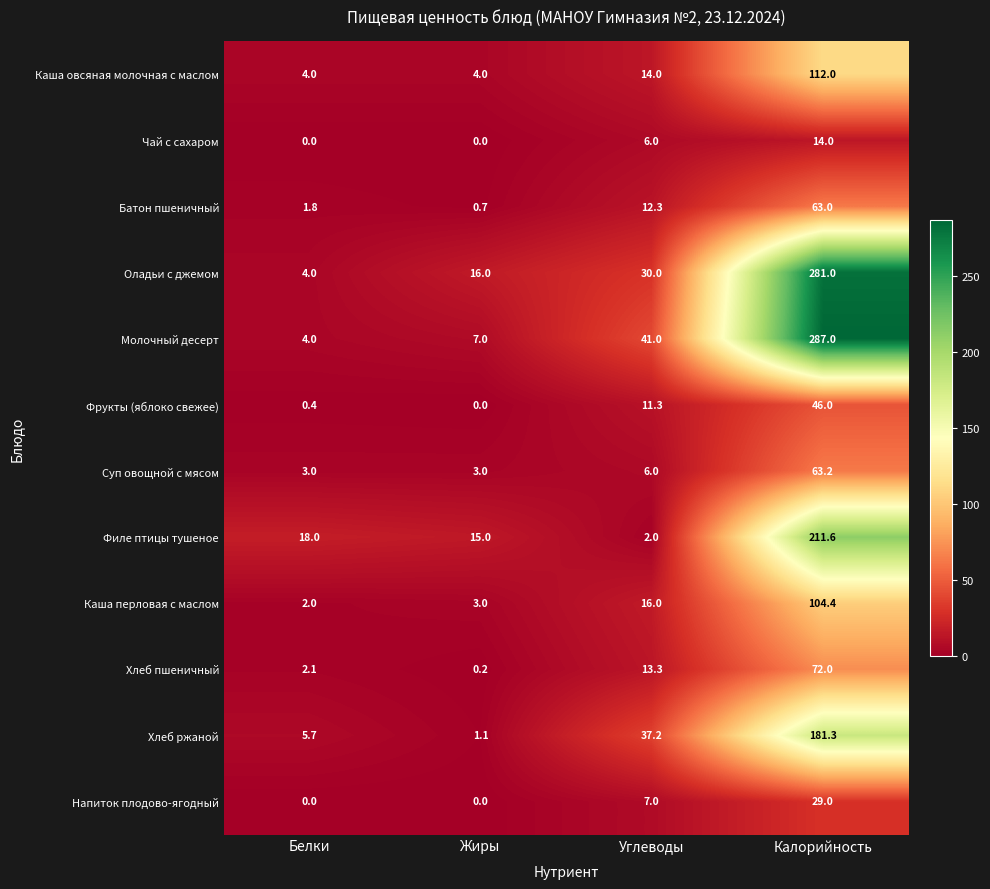

Rank the categories by Филе птицы тушеное value from highest to lowest.

Калорийность, Белки, Жиры, Углеводы